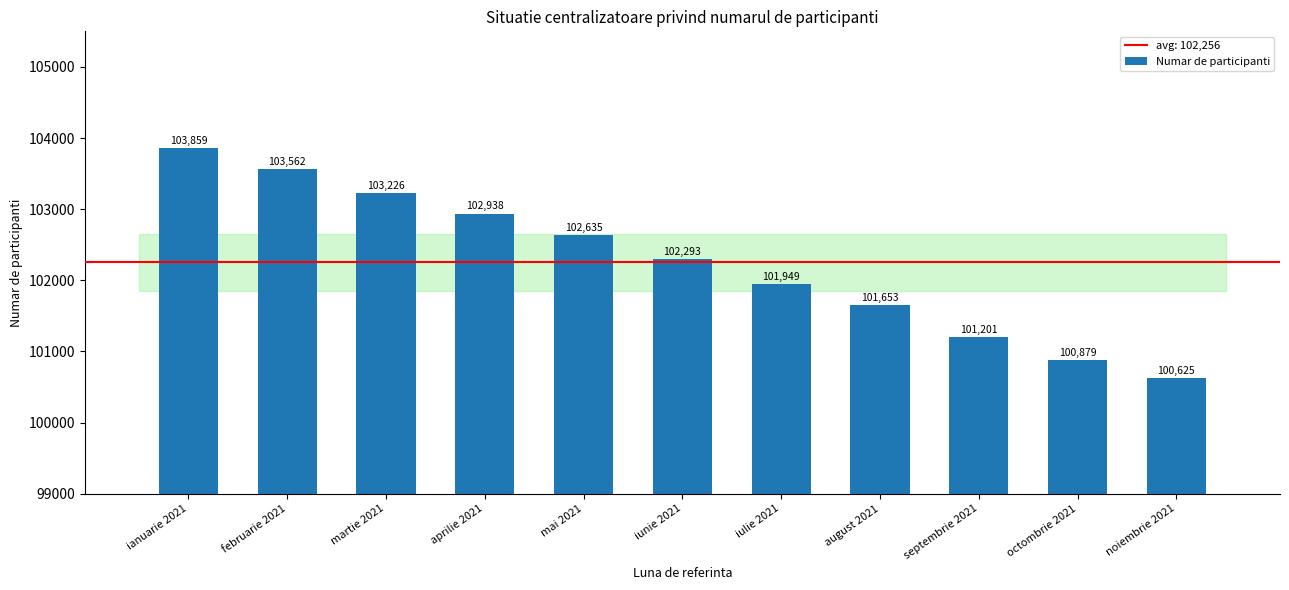

What is the value of the 5th bar from the left?

102635